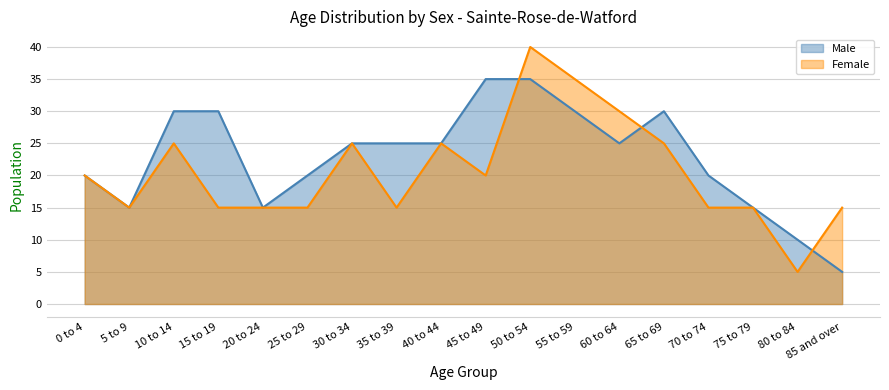

At which category is the sum across all series the highest?

50 to 54